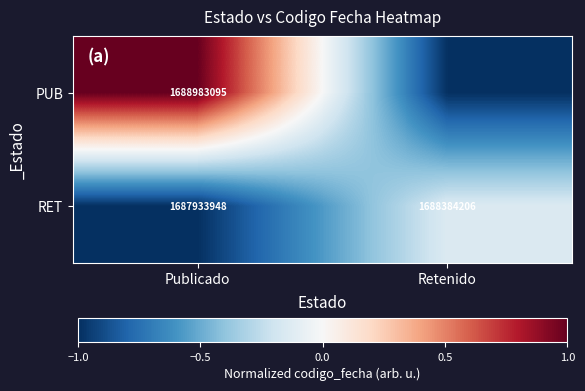

Which has a higher value, Publicado or Retenido?

Publicado